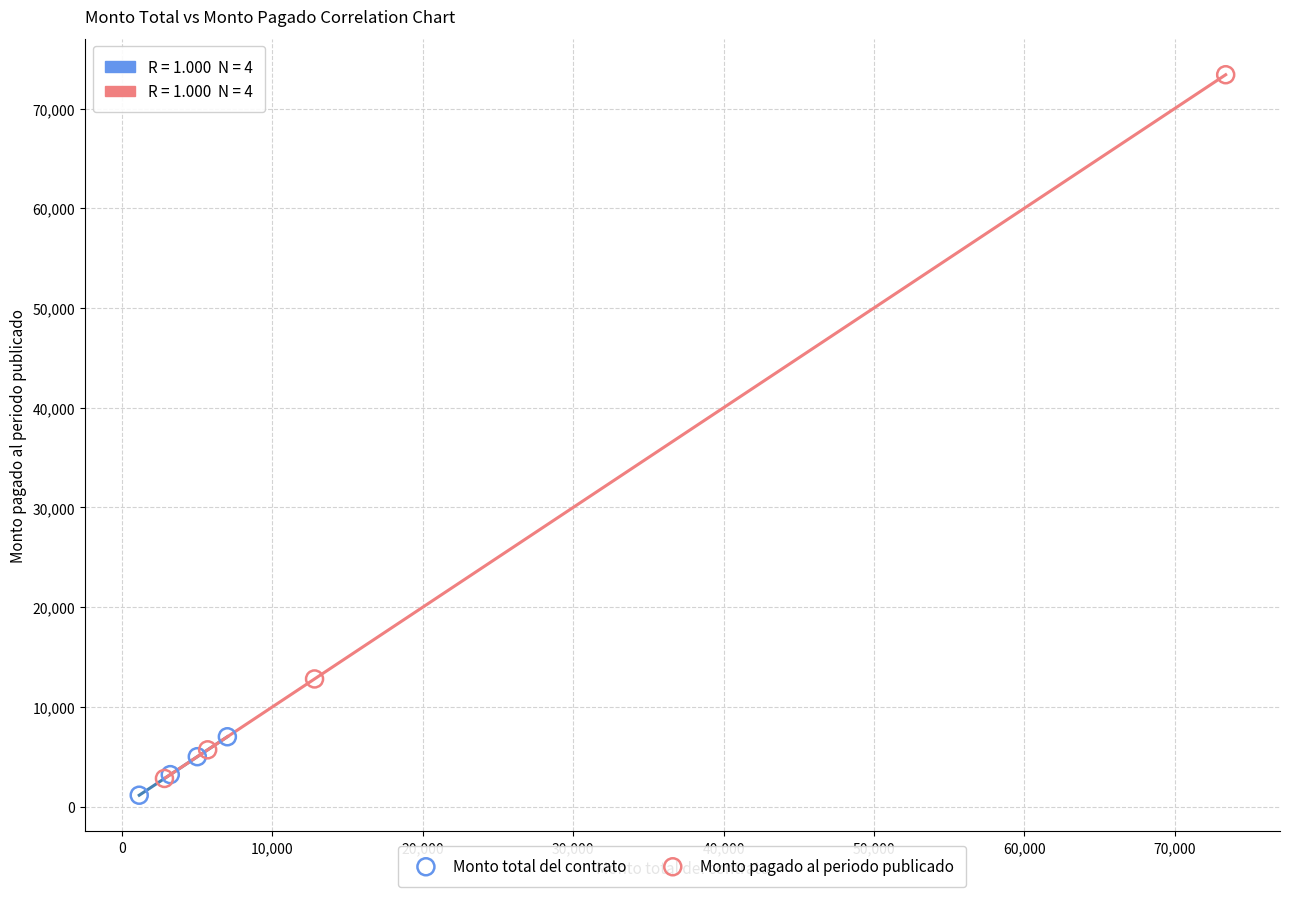

Which series contains the highest Y value?

Monto pagado al periodo publicado